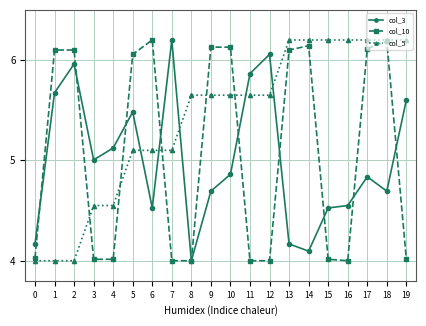

How many data points in col_10 are above 6?

10